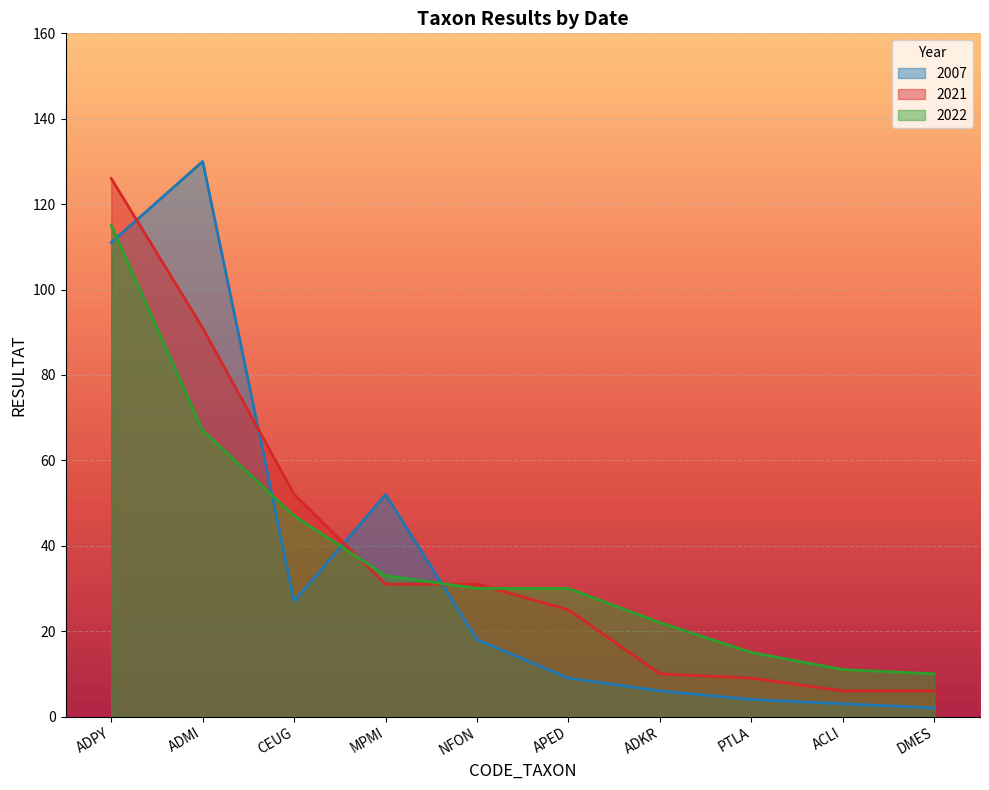

Where does the 2007 series first go above 18?

ADPY